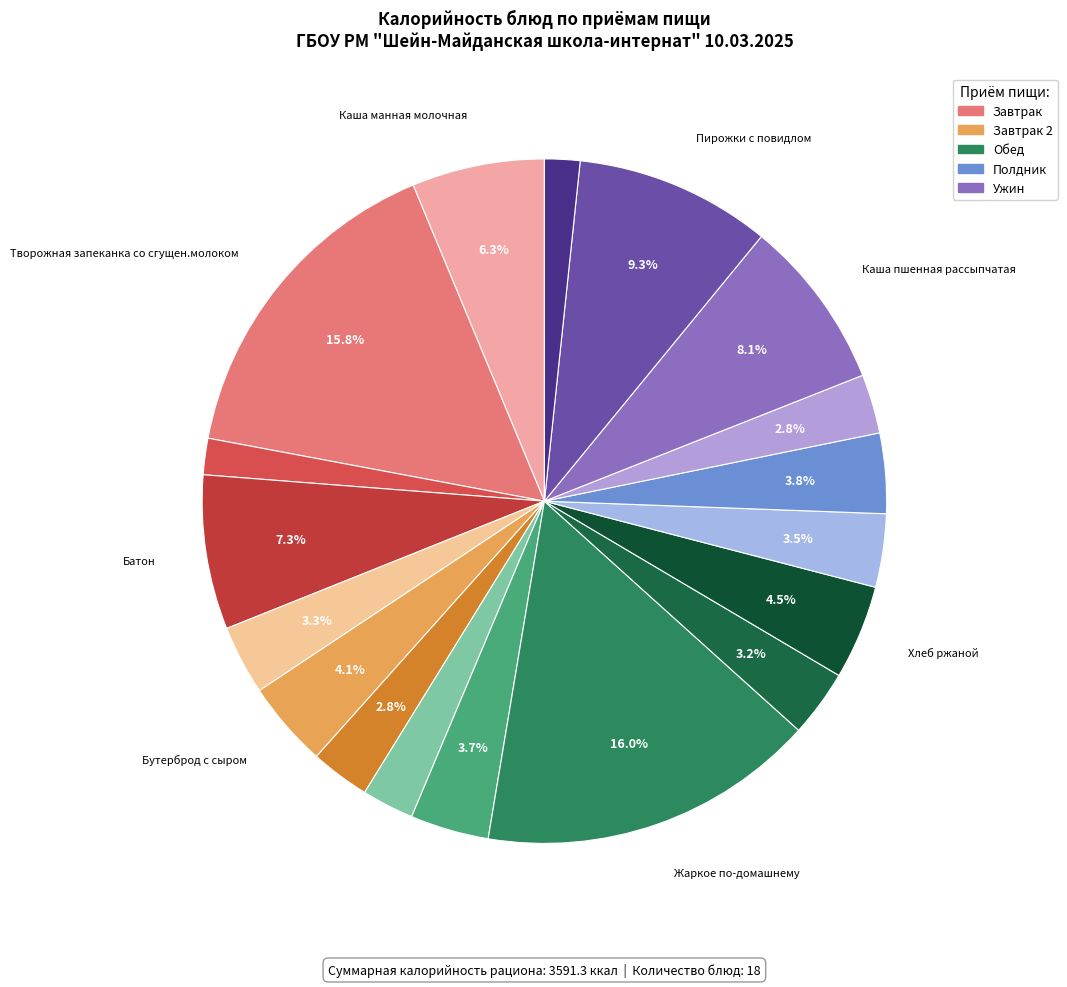

To the nearest percent, what is the average slice percentage?

6%